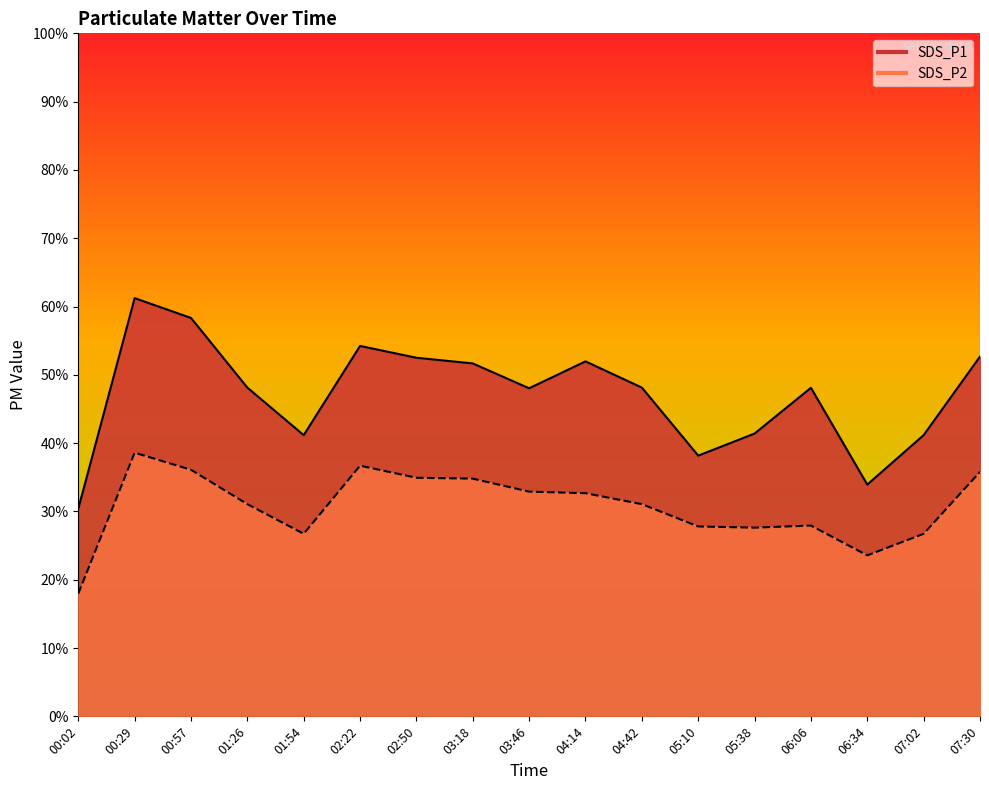

What is the minimum value for SDS_P2?

18.0